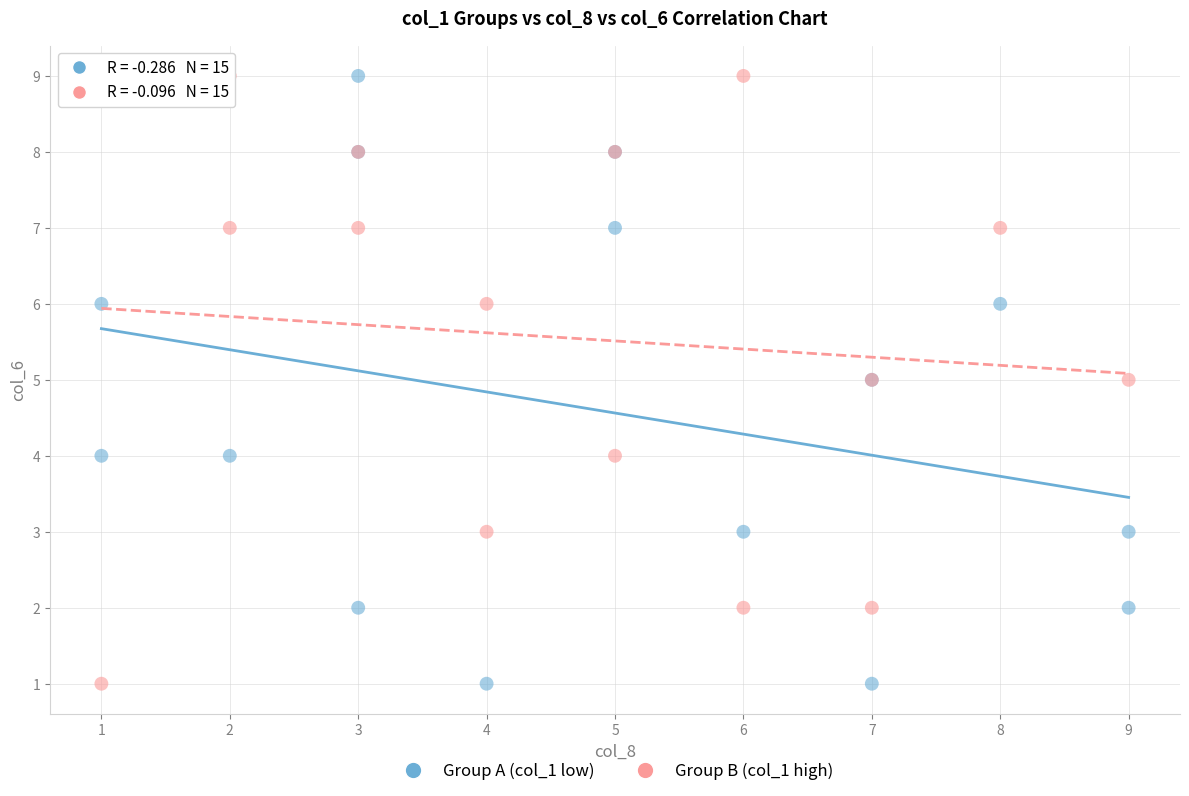

What are all the series names shown in the legend?

Group A (col_1 low), Group B (col_1 high)